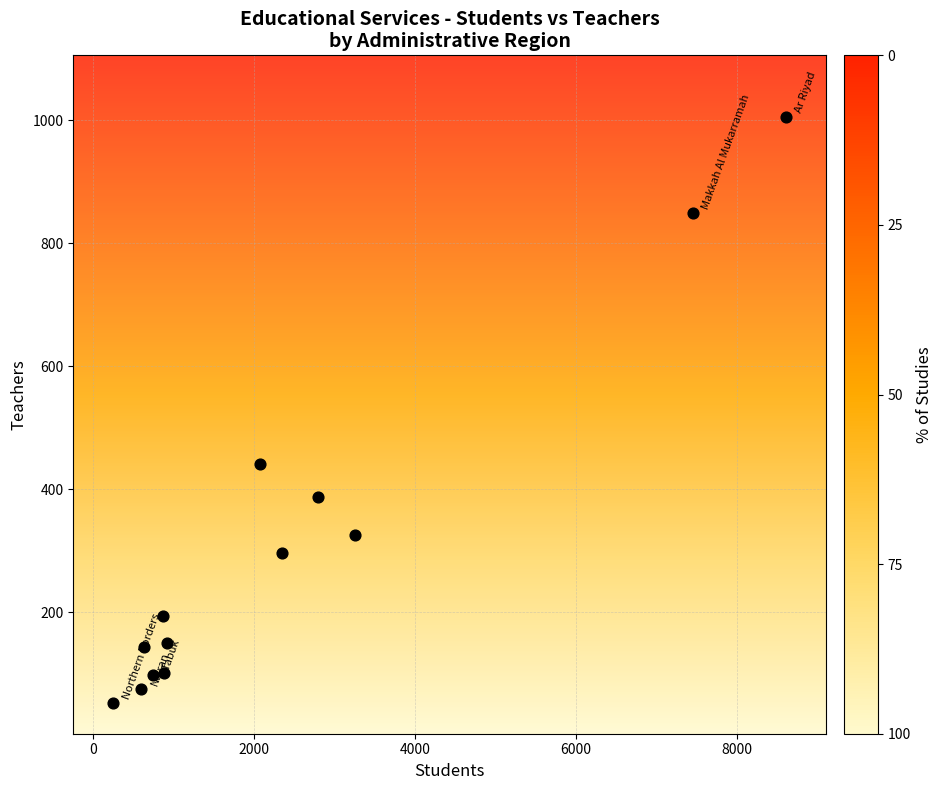

What Y value in the scatter plot is closest to 529?

441